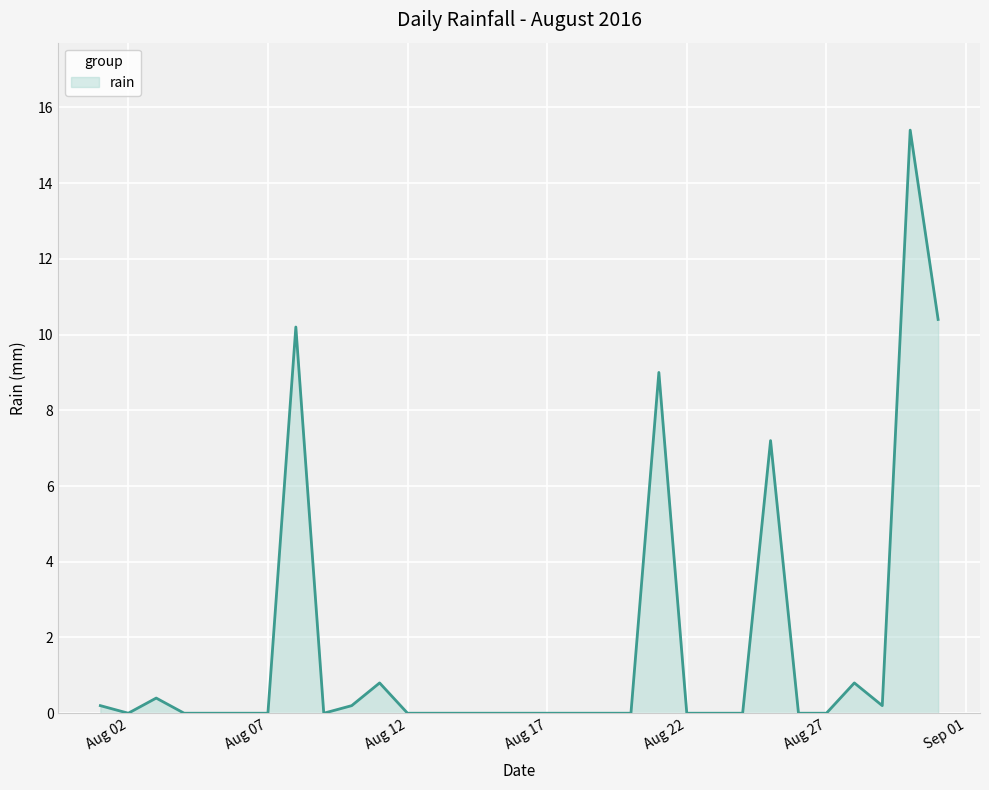

What is the maximum value shown in the chart?

15.4